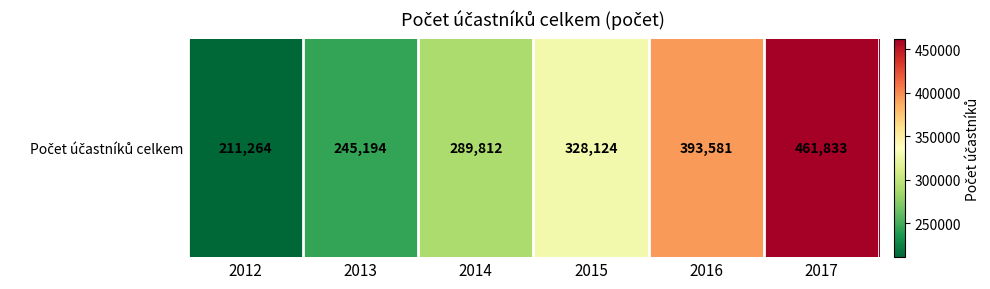

At which label does the data first exceed 328124?

2016